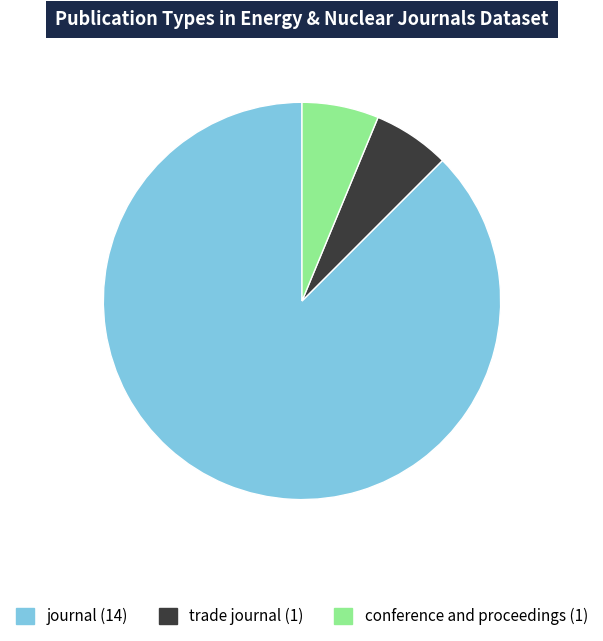

How many slices are in this pie chart?

3